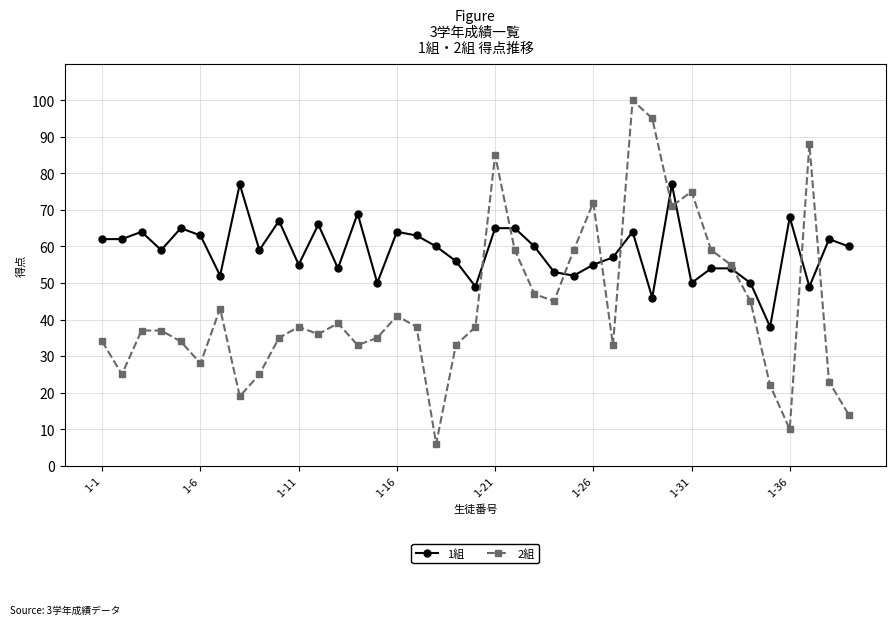

What is the maximum value for 2組?

100